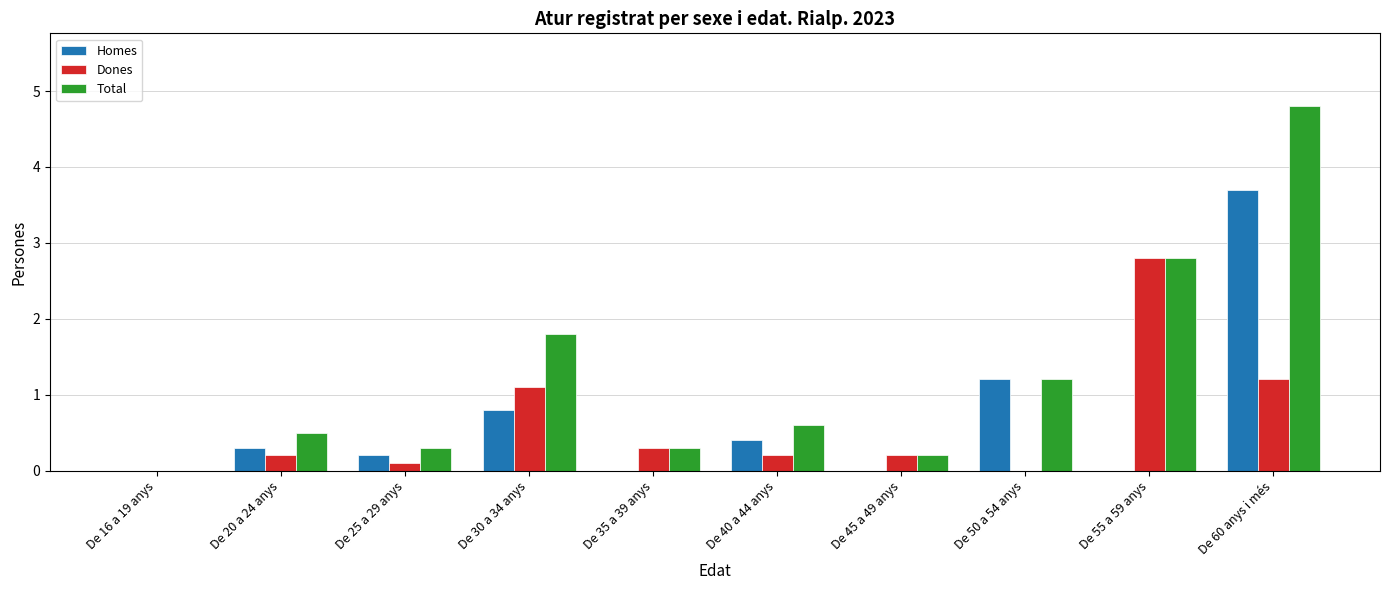

The value of Homes at De 50 a 54 anys is 1.2. True or false?

True